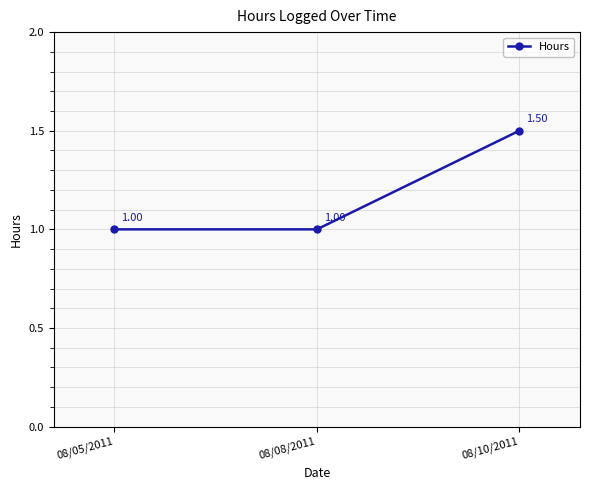

True or false: the data shows 1.0 at 08/08/2011.

True